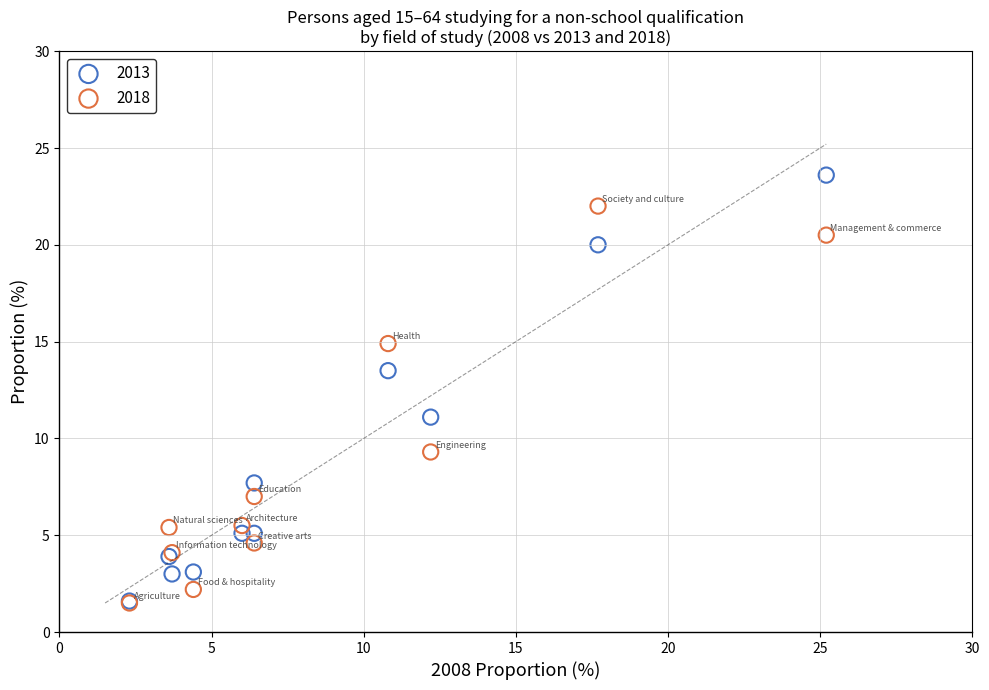

In the 2013 series, what Y value is closest to 12?

11.1